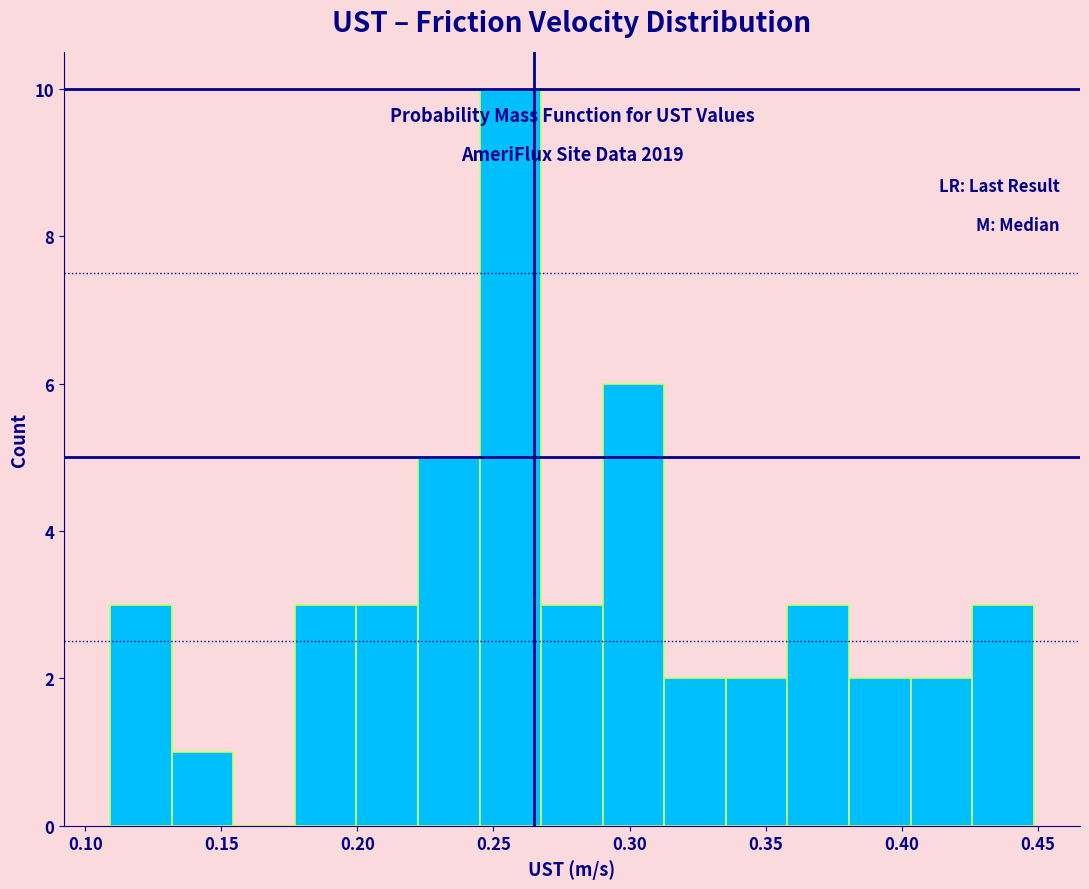

Over which range of the x-axis is the bar tallest?

0.245 to 0.270